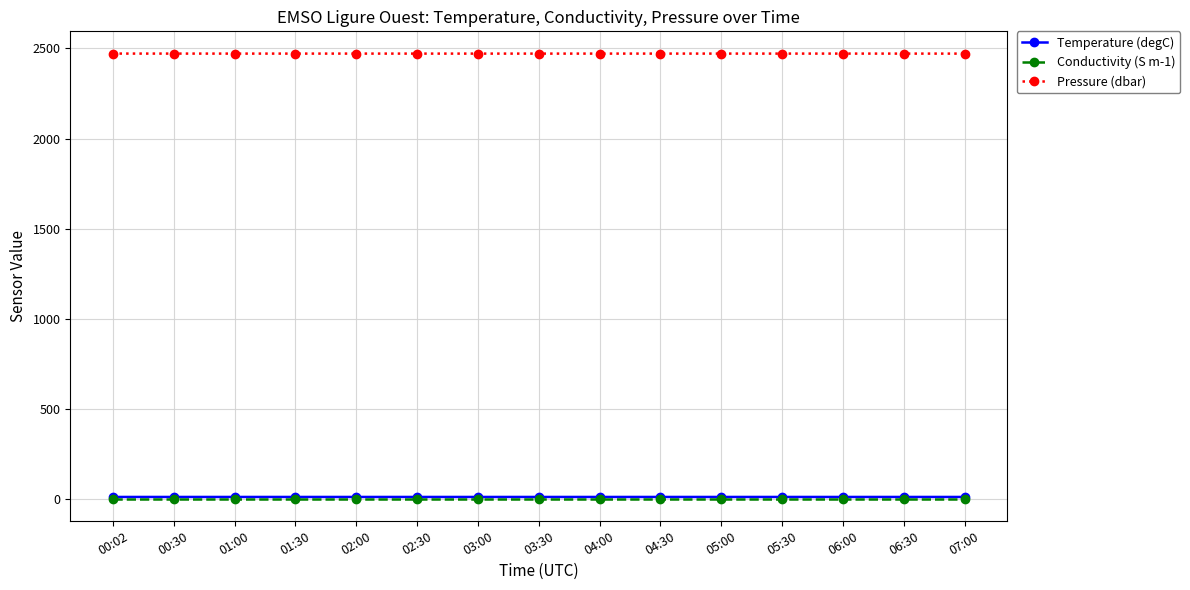

What position from the right is 04:30?

6